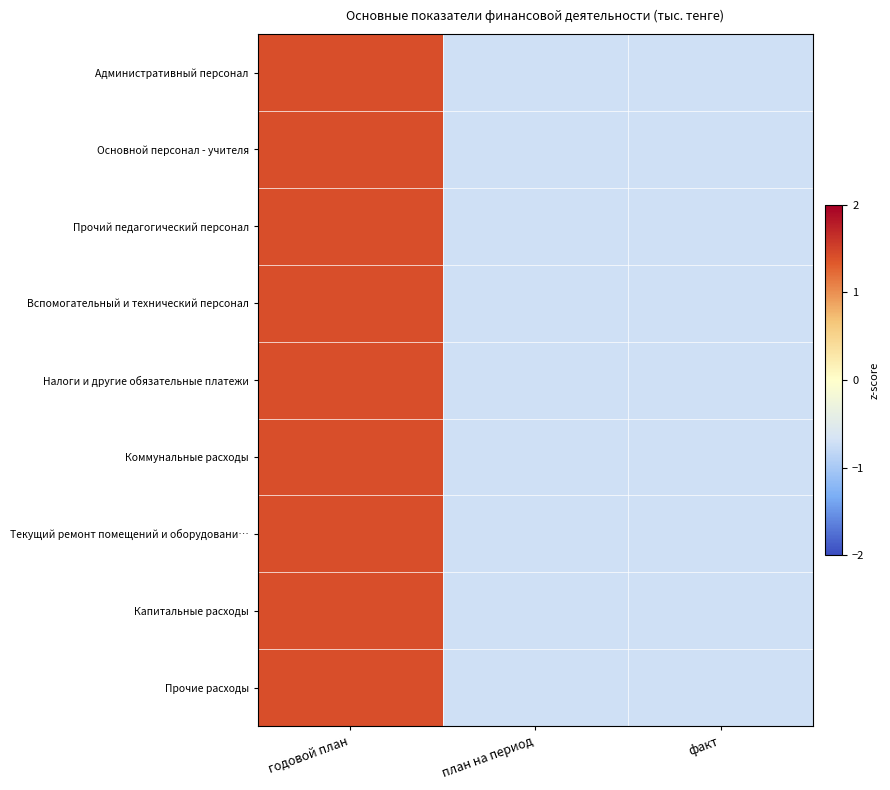

At which category is the sum across all series the highest?

годовой план